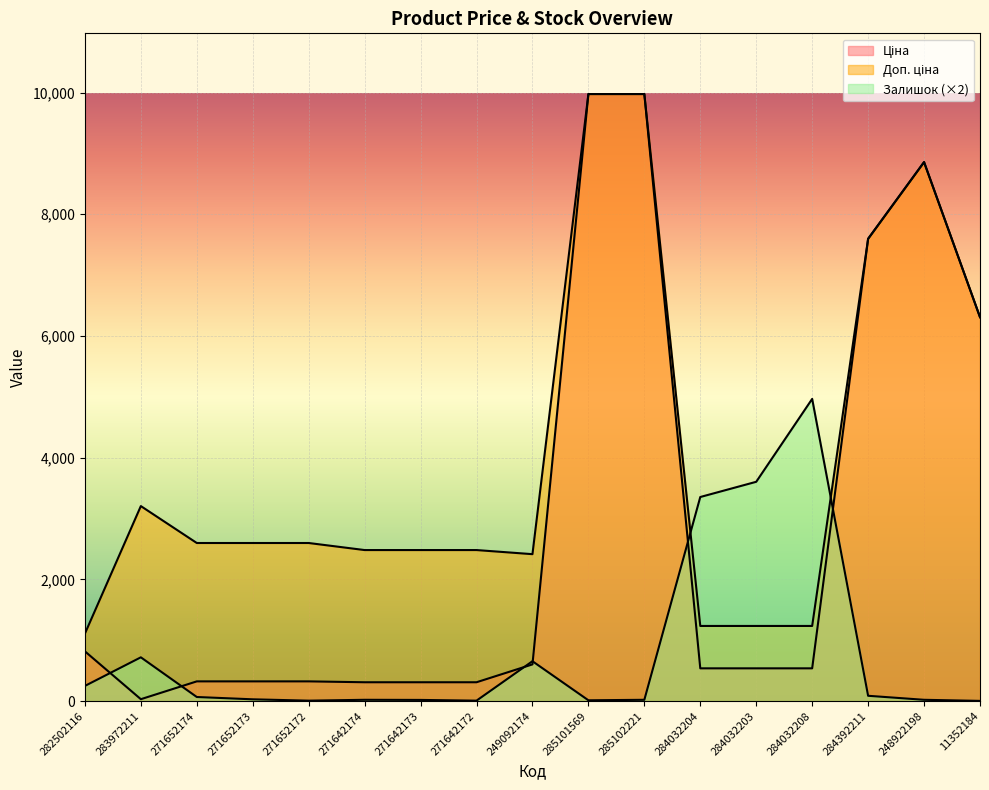

Rank the series by their average value, from highest to lowest.

Доп. ціна, Ціна, Залишок